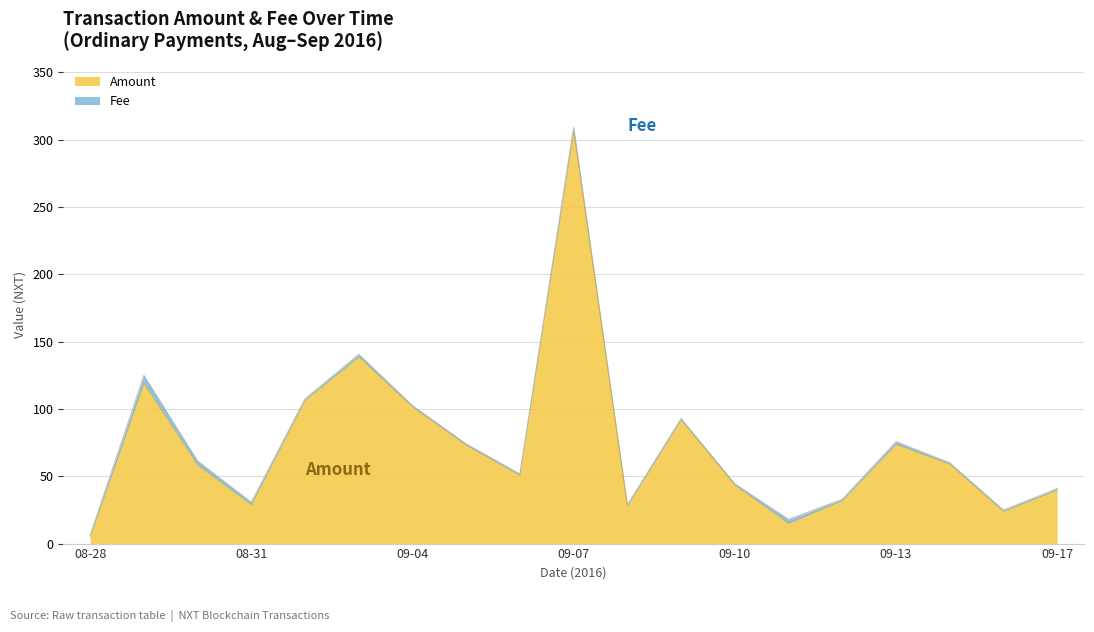

Reading left to right, what are all the values shown in this chart?

5.0	119.0	58.3	28.7	106.5	138.6	101.5	73.1	50.7	306.3	27.8	91.9	43.4	15.0	31.9	73.7	59.0	23.9	39.9